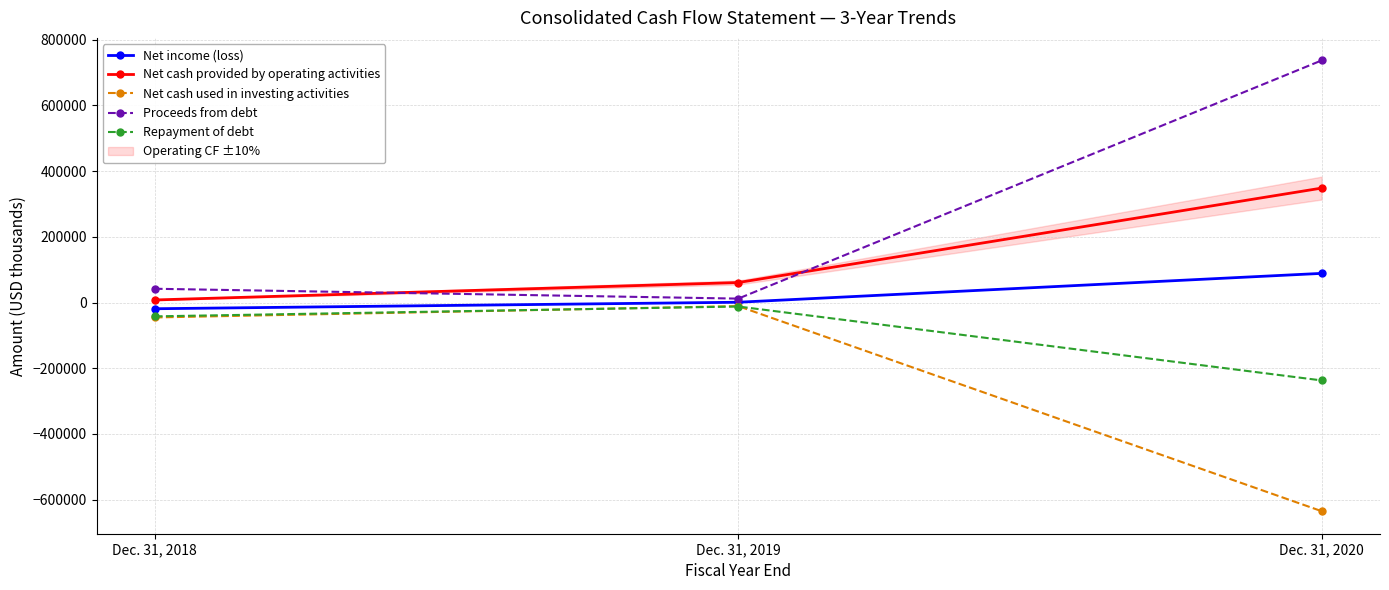

Count the number of categories in the chart.

3